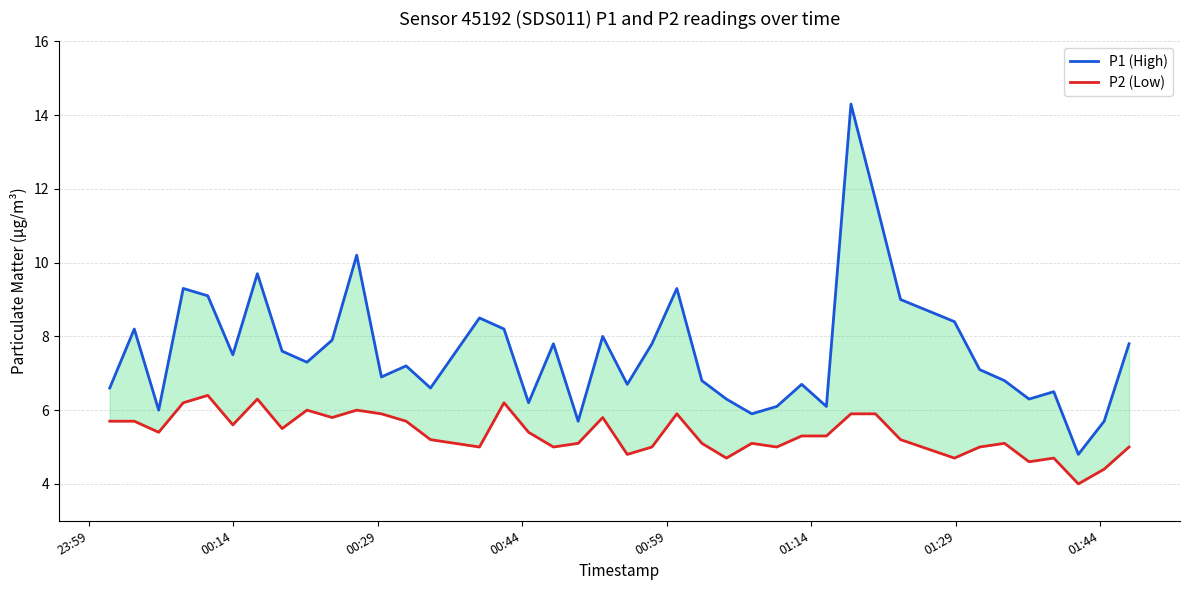

Which series has the widest spread of values?

P1 (High)